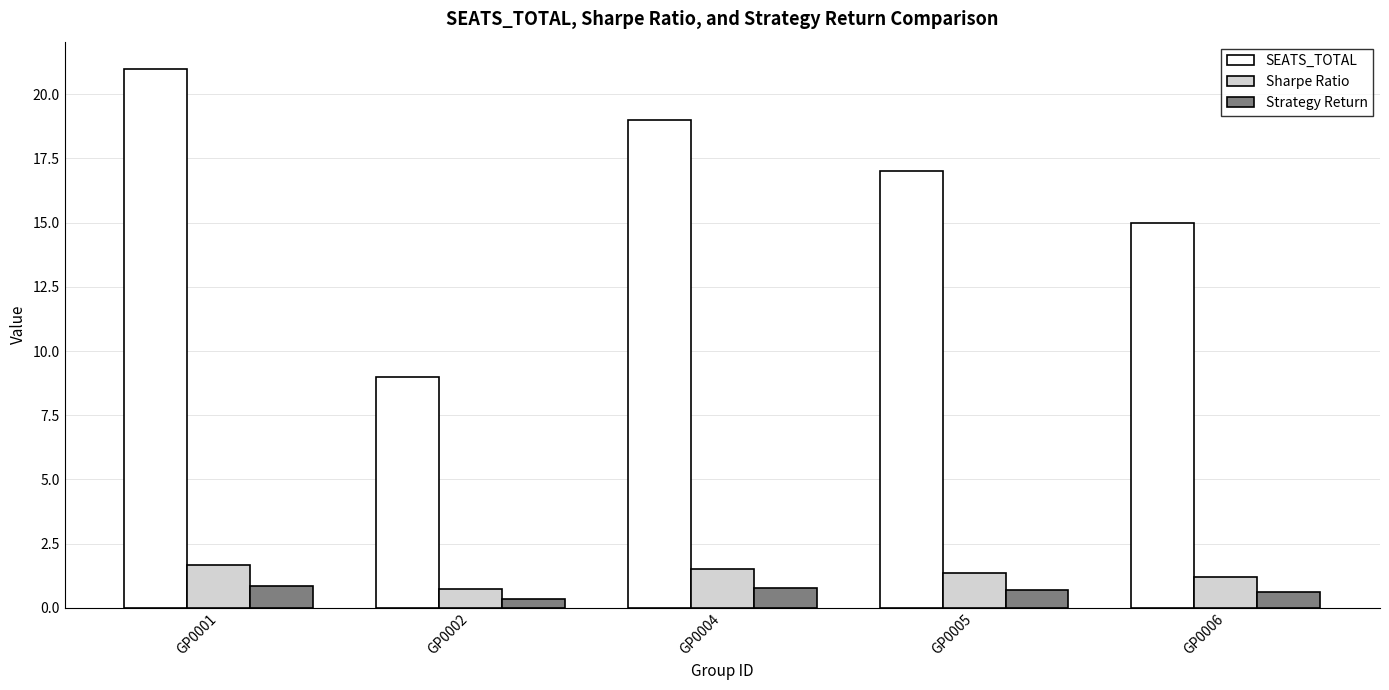

What is the total value across all series at GP0001?

23.5